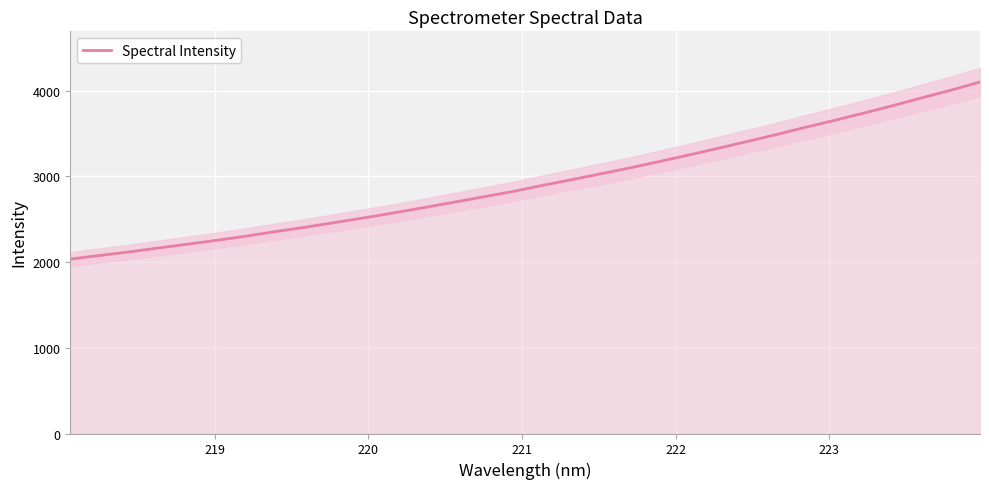

What is the lowest value of the Spectral Intensity series?

2035.3